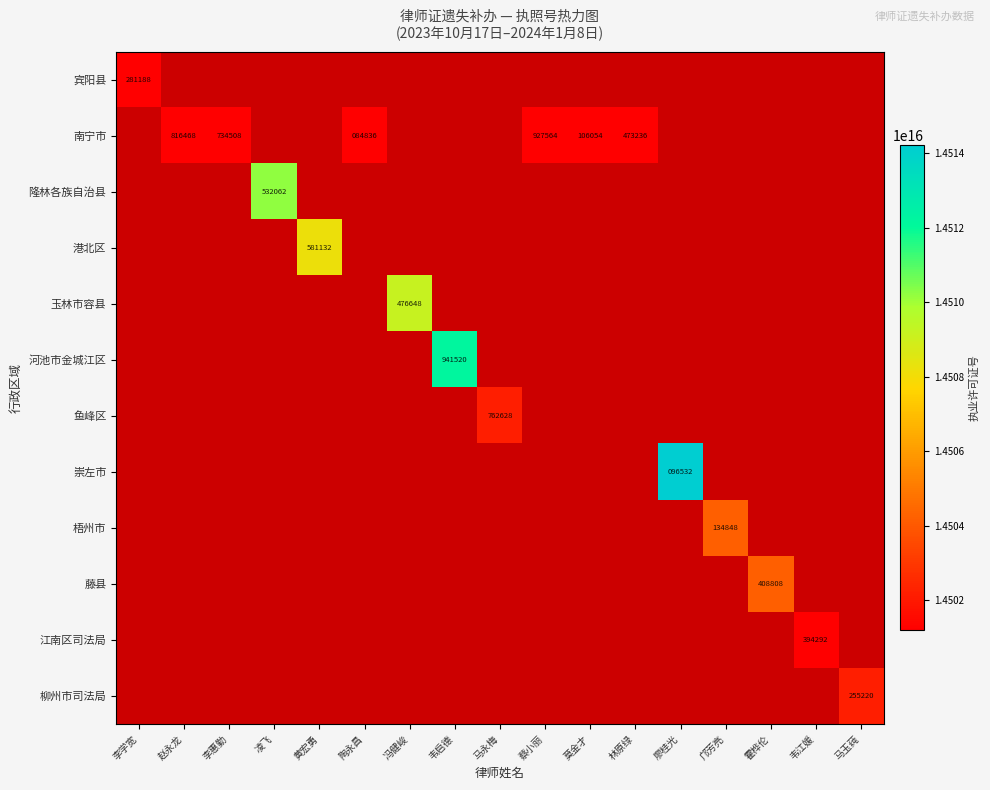

Is the value of 港北区 at 冯健峻 greater than the value of 藤县 at 陶永昌?

No